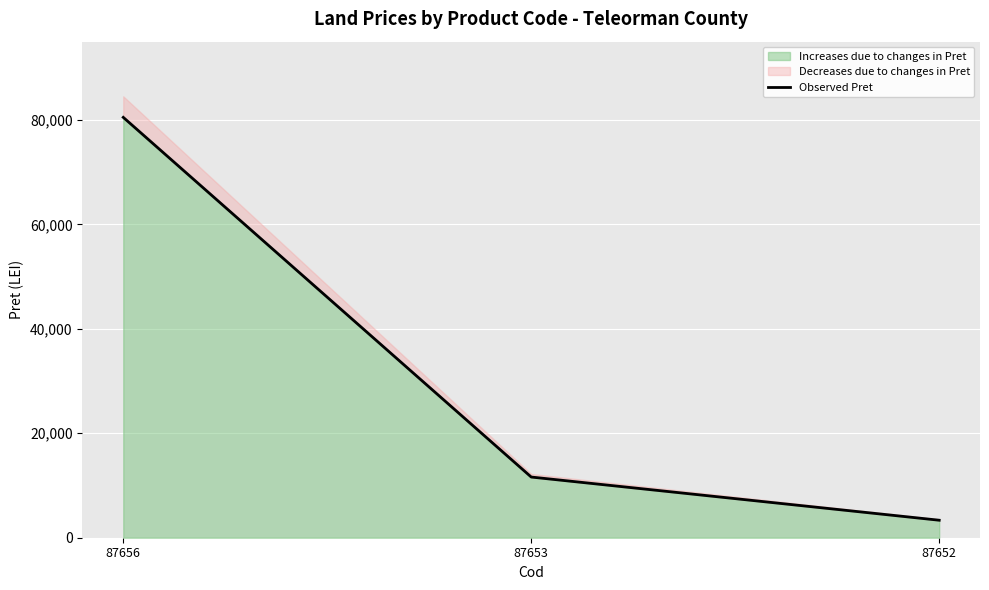

Which category has the lowest value across all series?

87652